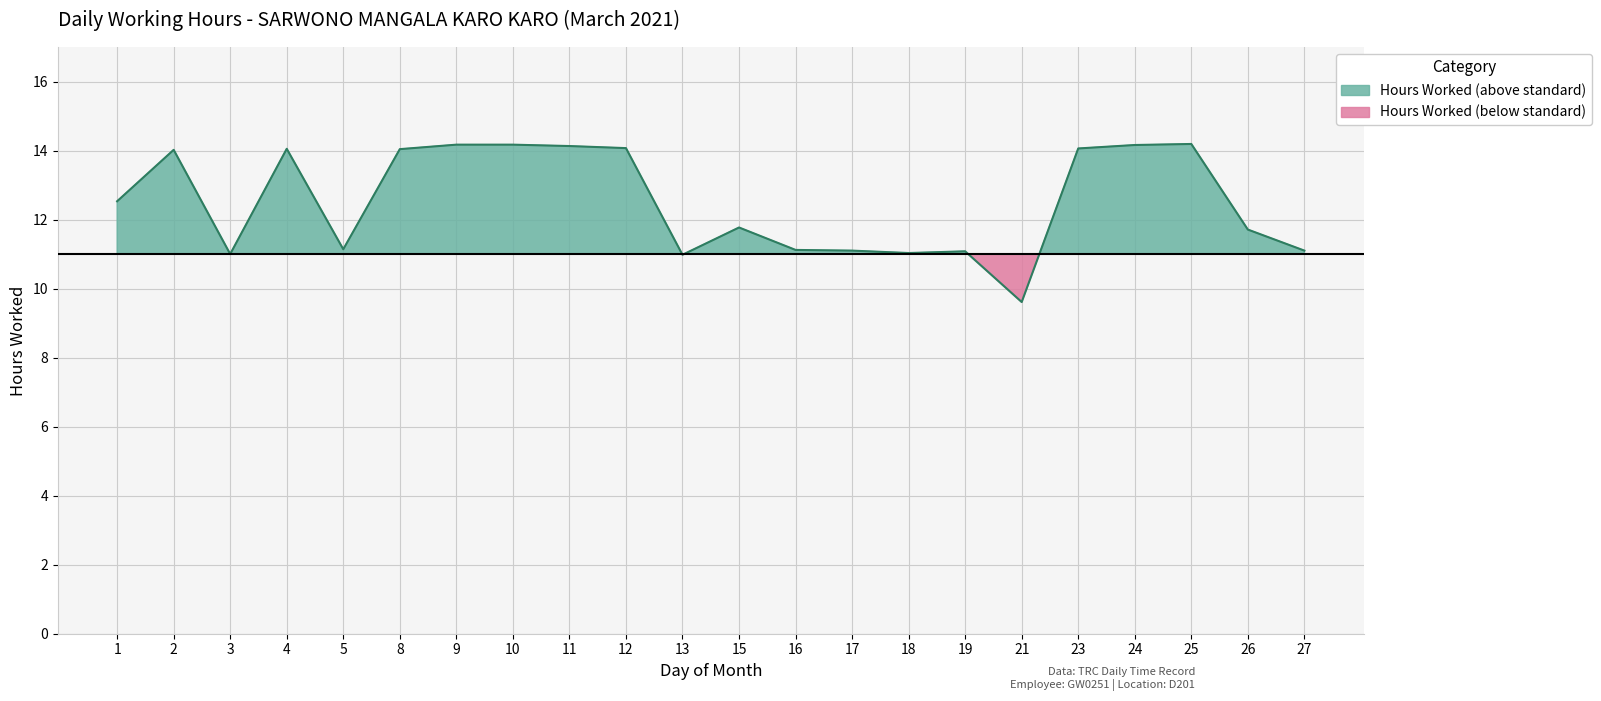

The chart shows a value of 11.8 at 15. True or false?

True